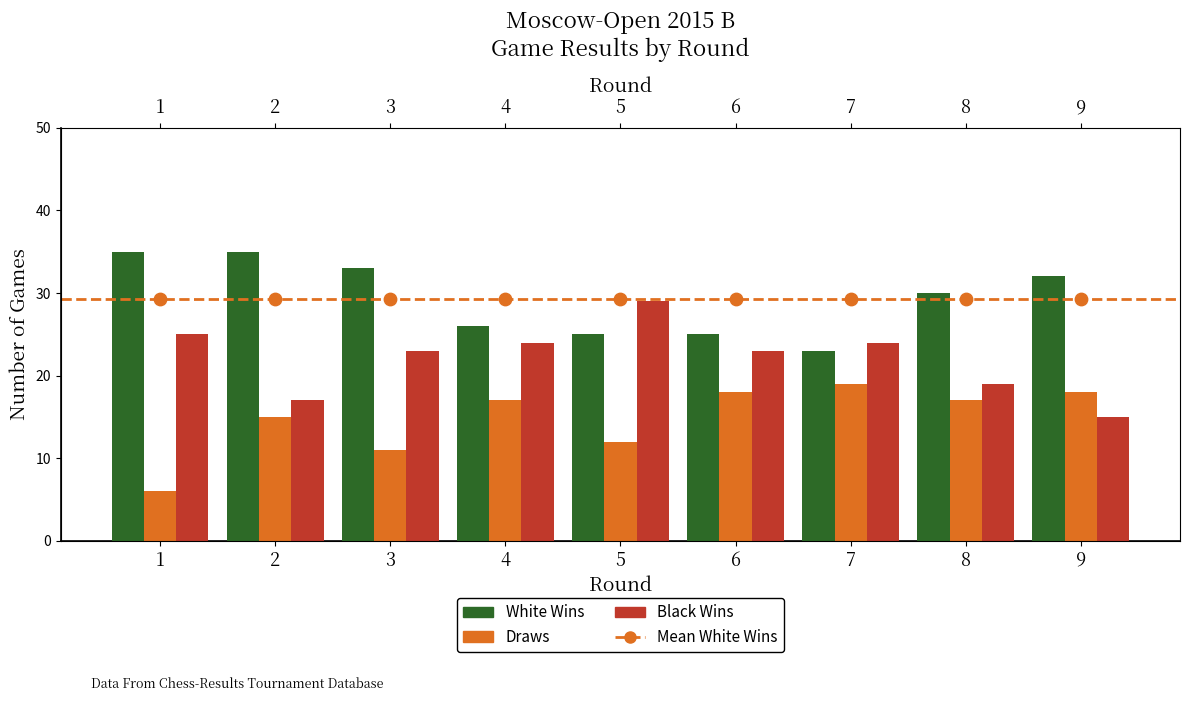

Which series has the largest Y range (max minus min)?

Black Wins